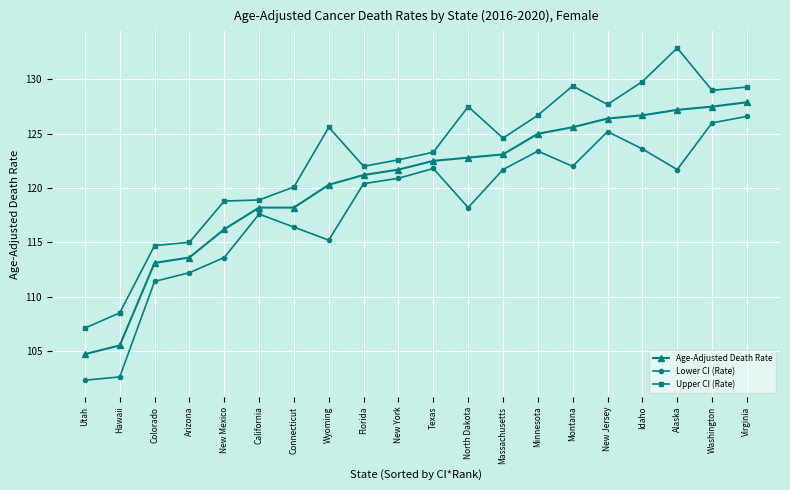

What position from the left is Florida?

9